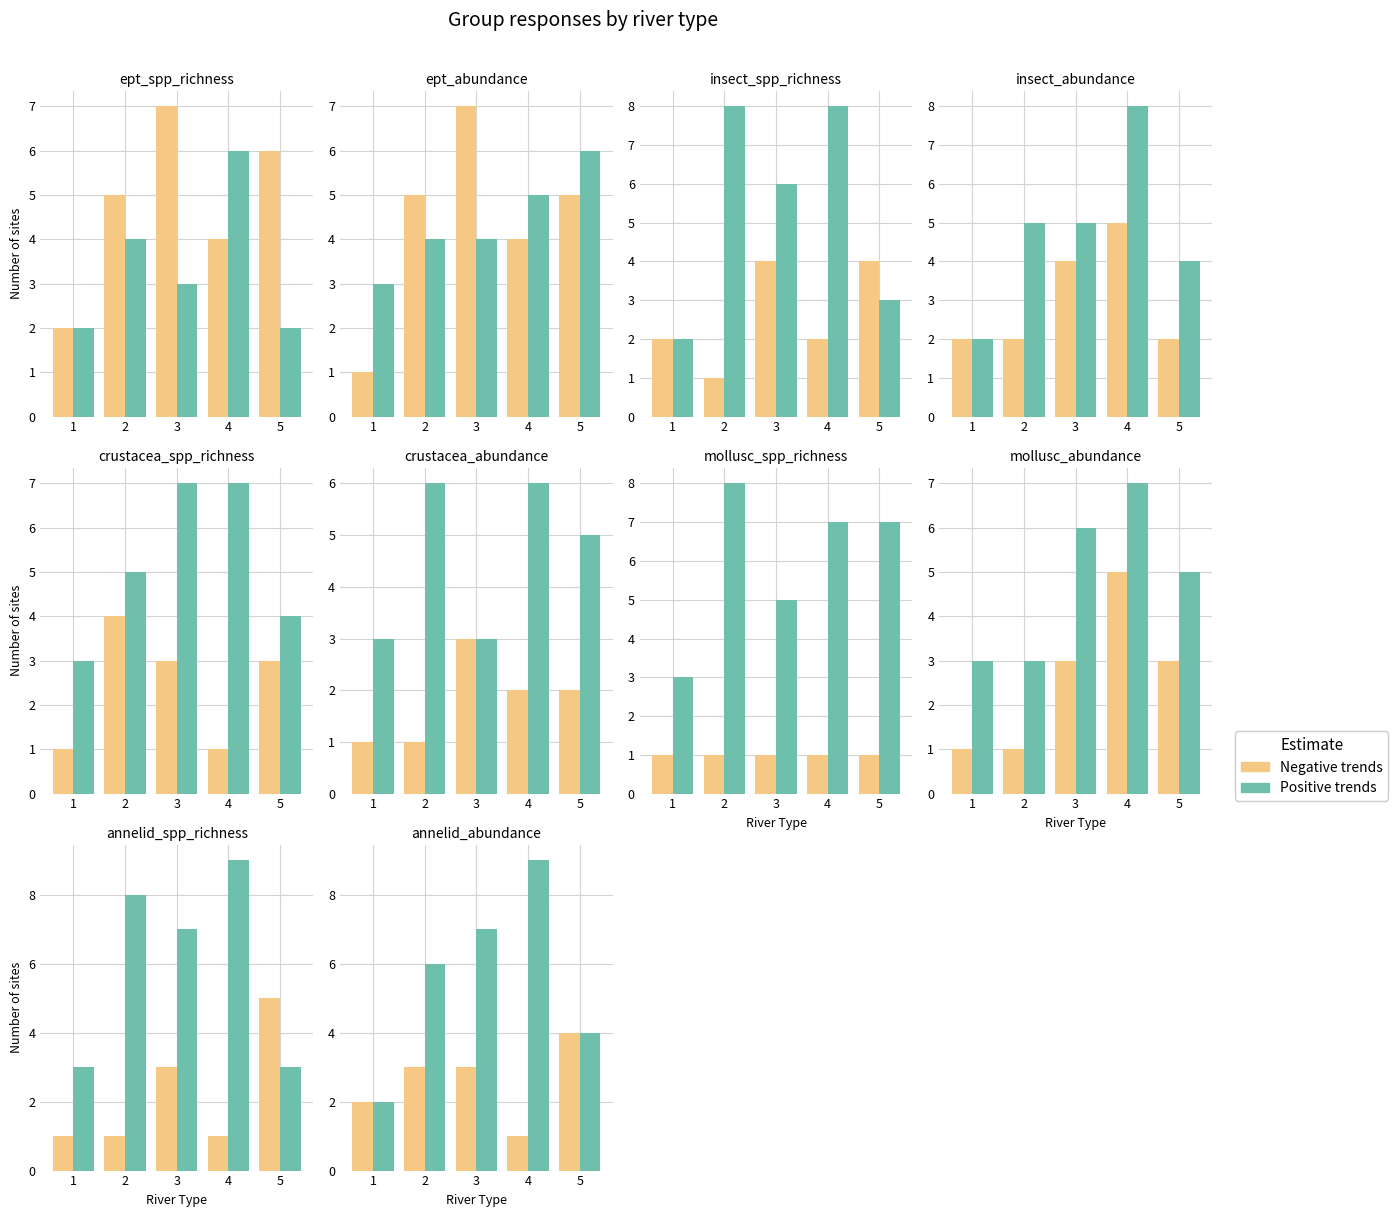

Reading right to left, extract all data points from this chart.

Negative trends: 5=4	4=1	3=3	2=3	1=2
Positive trends: 5=4	4=9	3=7	2=6	1=2